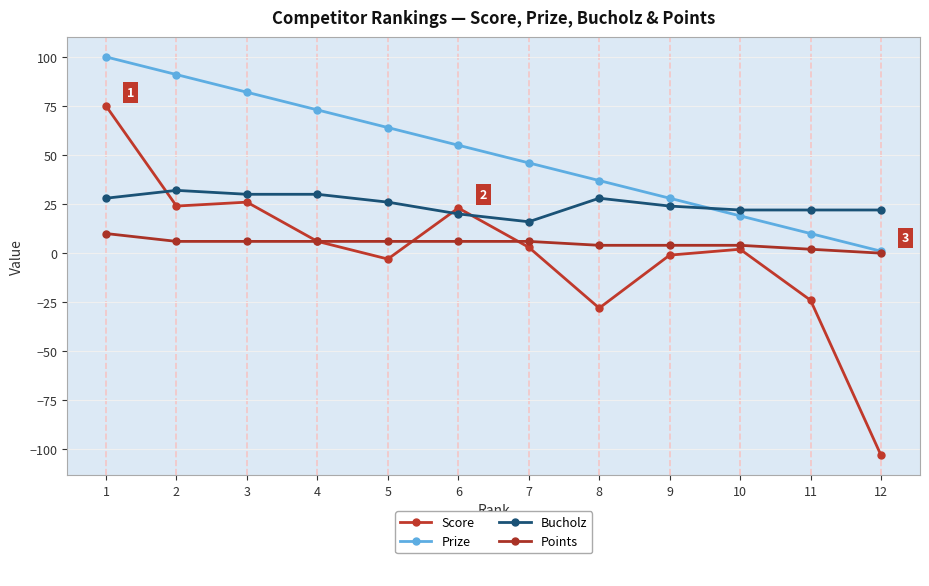

Reading left to right, transcribe all the data shown in this chart.

Score: 1=75	2=24	3=26	4=6	5=-3	6=23	7=3	8=-28	9=-1	10=2	11=-24	12=-103
Prize: 1=100	2=91	3=82	4=73	5=64	6=55	7=46	8=37	9=28	10=19	11=10	12=1
Bucholz: 1=28	2=32	3=30	4=30	5=26	6=20	7=16	8=28	9=24	10=22	11=22	12=22
Points: 1=10	2=6	3=6	4=6	5=6	6=6	7=6	8=4	9=4	10=4	11=2	12=0